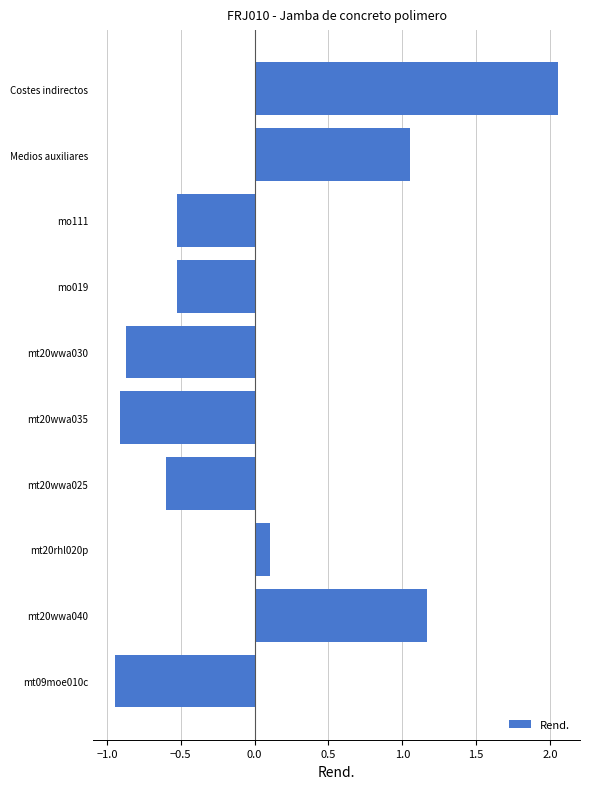

The chart shows a value of -0.2 at mt20wwa025. True or false?

False